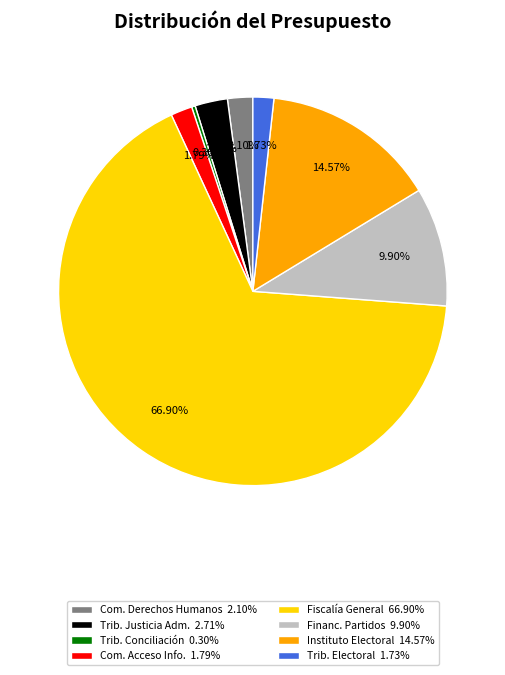

Approximately how many times larger is the value at Instituto Electoral 14.57% compared to Trib. Conciliación 0.30%?

48.6